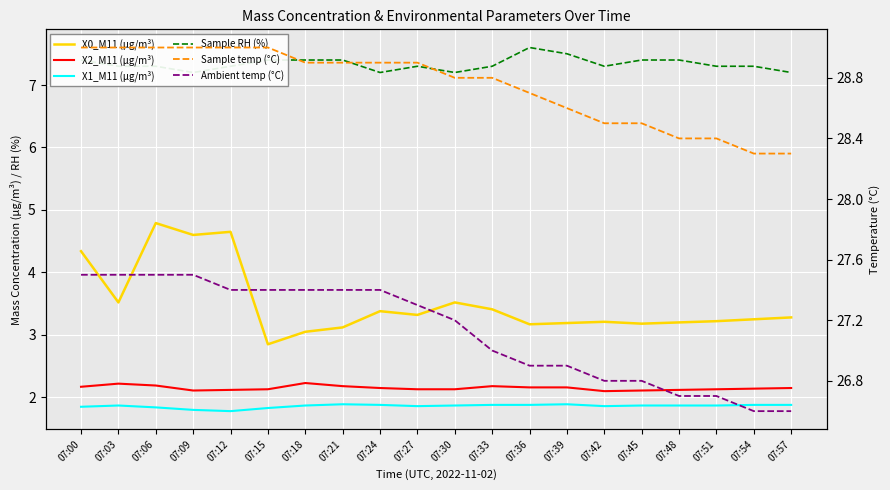

What are all the series names shown in the legend?

X0_M11 (μg/m³), X2_M11 (μg/m³), X1_M11 (μg/m³), Sample RH (%), Sample temp (°C), Ambient temp (°C)